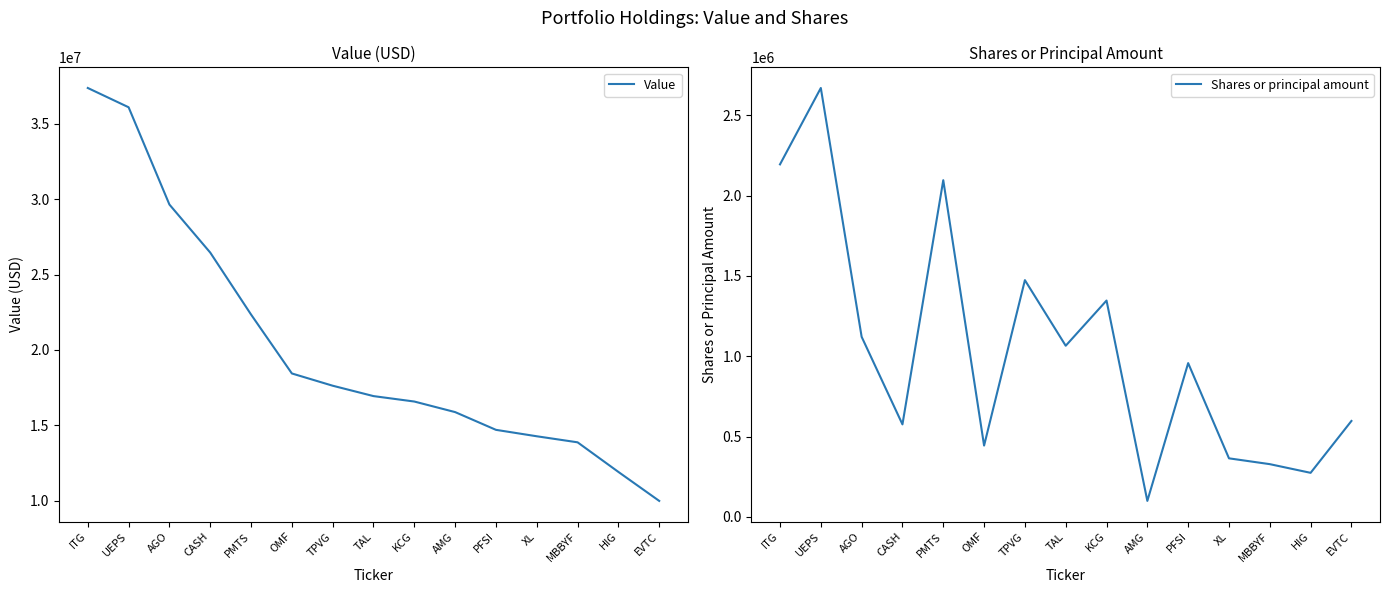

At which category does Shares or principal amount reach its first local peak?

UEPS